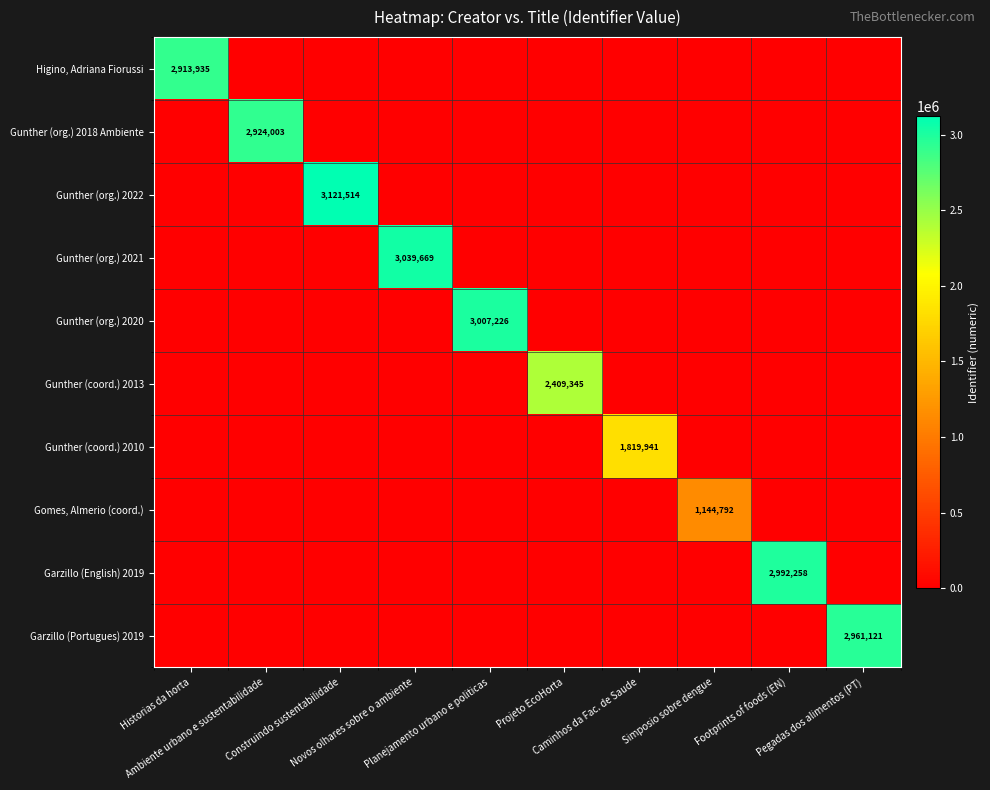

List the series in order of their peak value, highest first.

Gunther (org.) 2022, Gunther (org.) 2021, Gunther (org.) 2020, Garzillo (English) 2019, Garzillo (Portugues) 2019, Gunther (org.) 2018 Ambiente, Higino, Adriana Fiorussi, Gunther (coord.) 2013, Gunther (coord.) 2010, Gomes, Almerio (coord.)